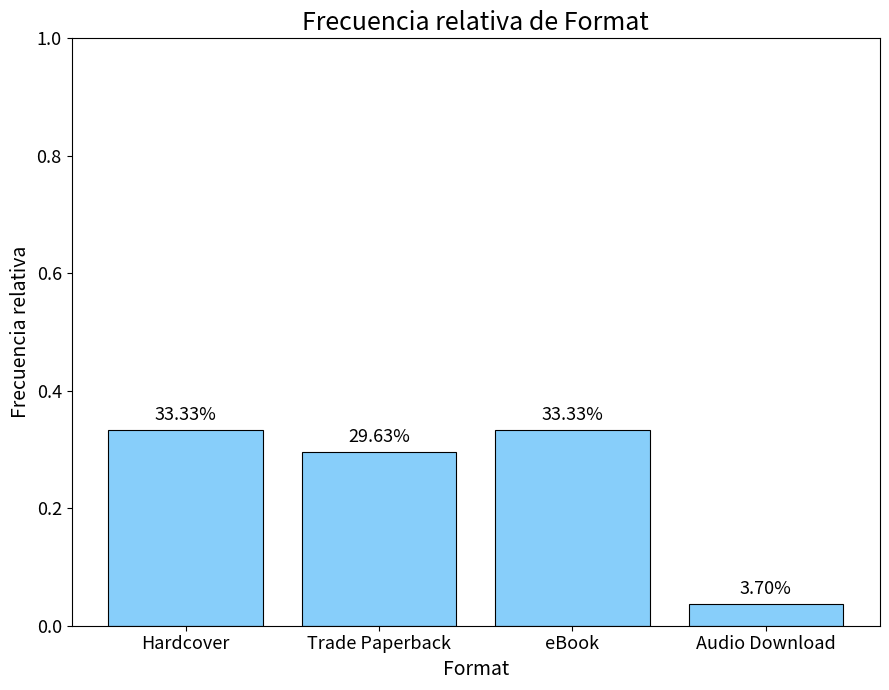

Reading left to right, what are all the values shown in this chart?

Hardcover=0.3	Trade Paperback=0.3	eBook=0.3	Audio Download=0.0